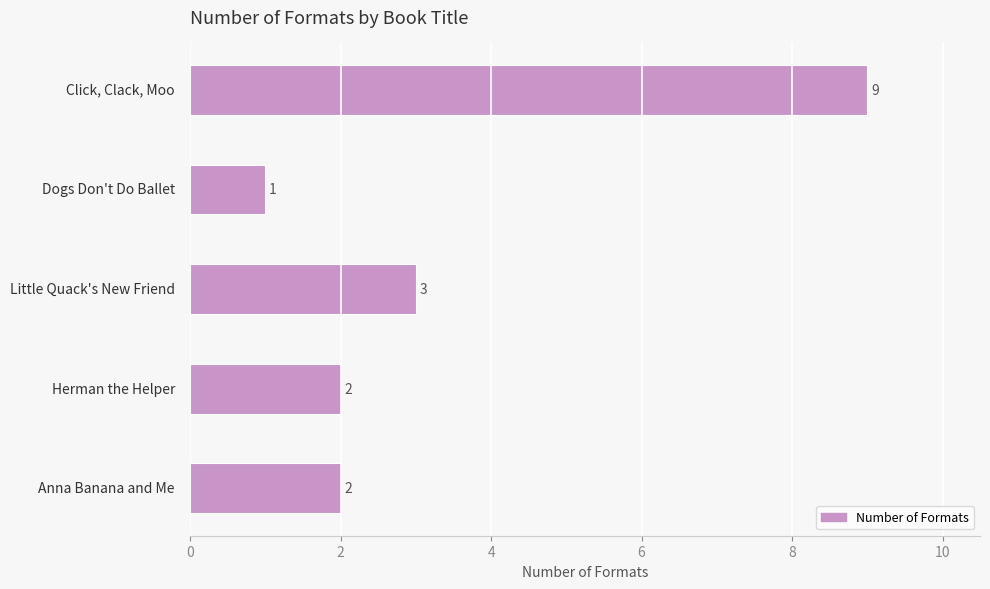

What is the difference between the maximum and minimum values?

8